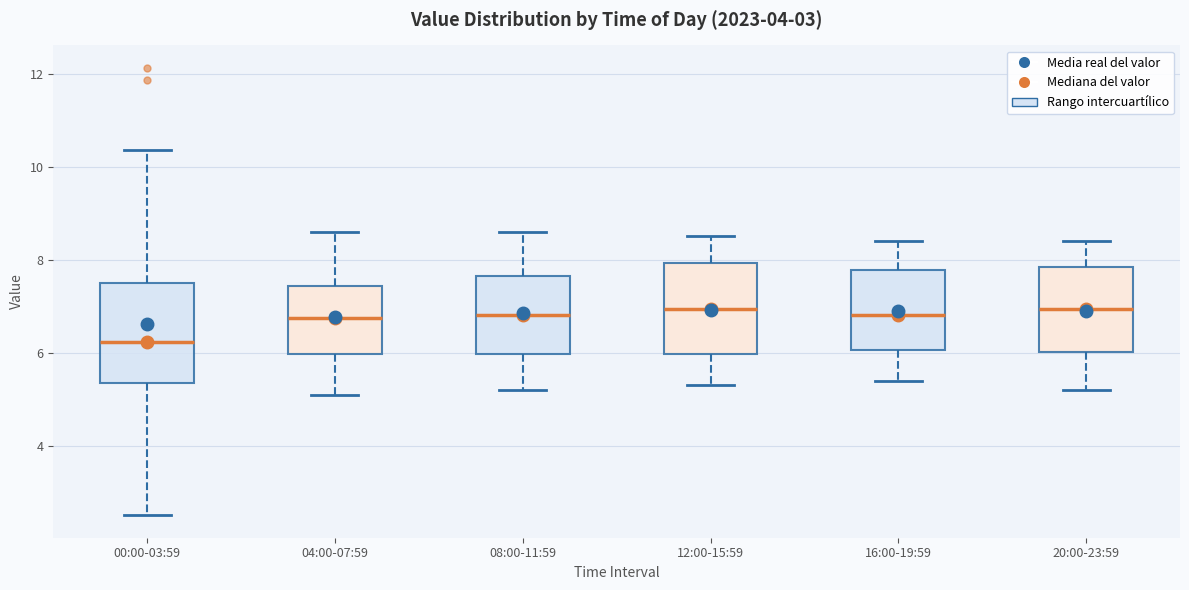

Where does the upper whisker of the box for 04:00-07:59 end on the y-axis? The values are not printed on the chart, so give them approximately, as read against the axis.

8.6